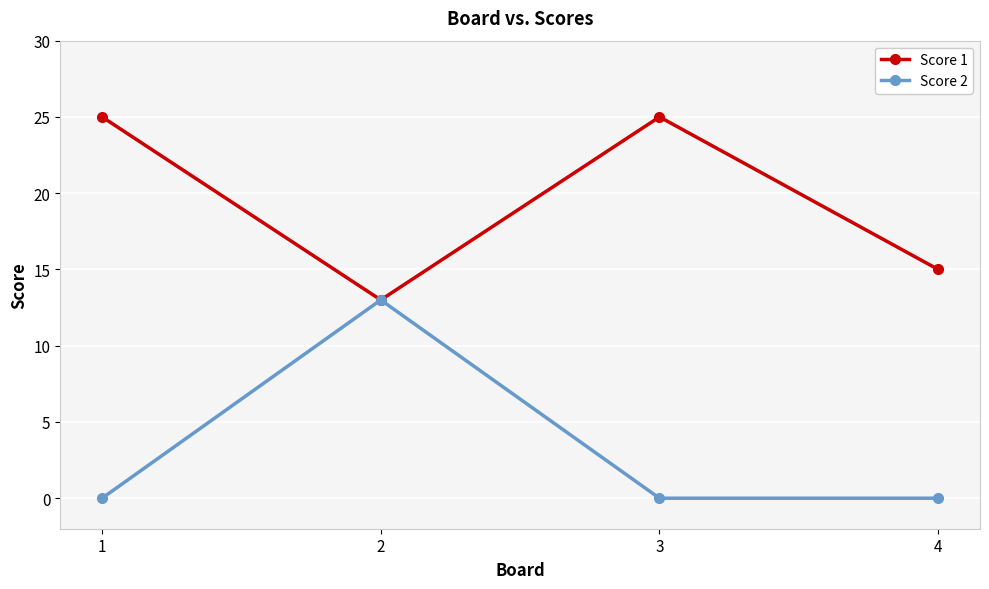

Rank the series by their maximum value, from lowest to highest.

Score 2, Score 1